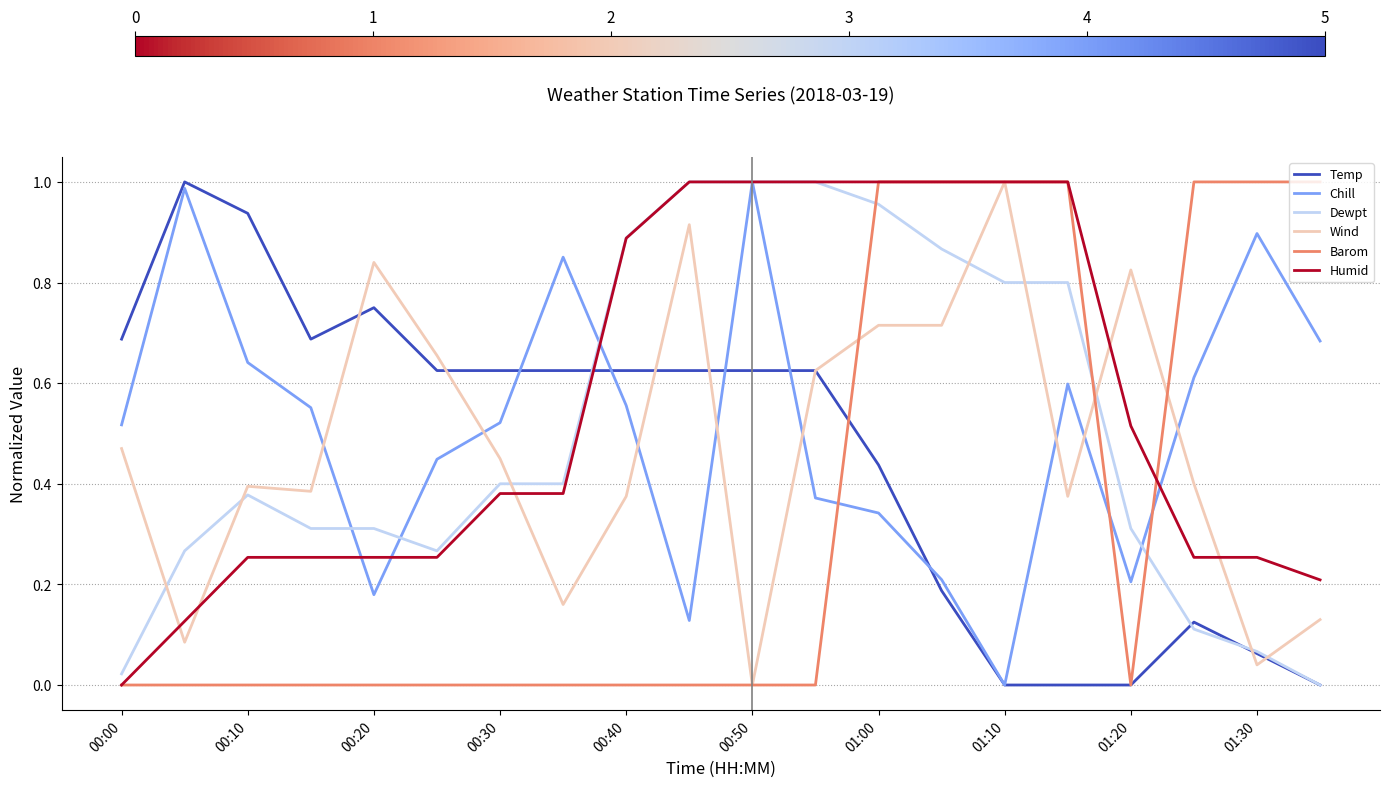

True or false: Humid and Temp cross at least once.

True